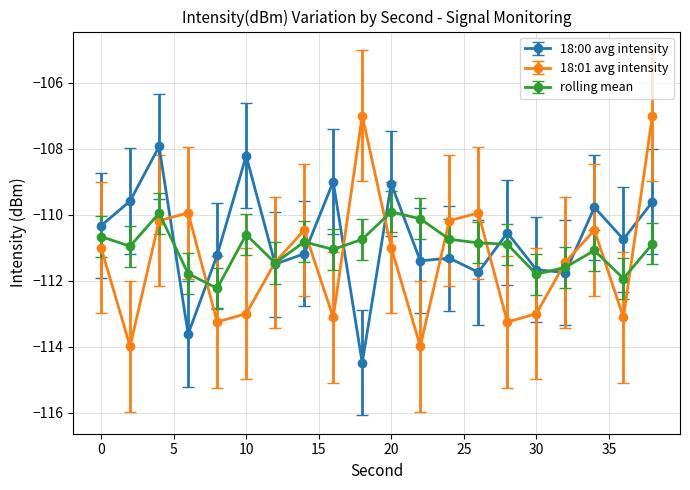

How many data points does each series have?

20